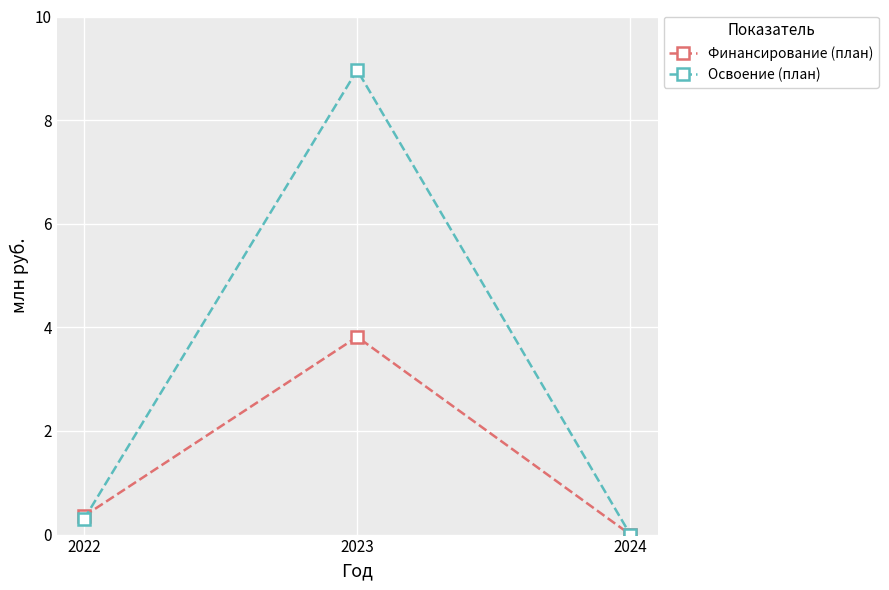

How many values in Финансирование (план) are above zero?

2